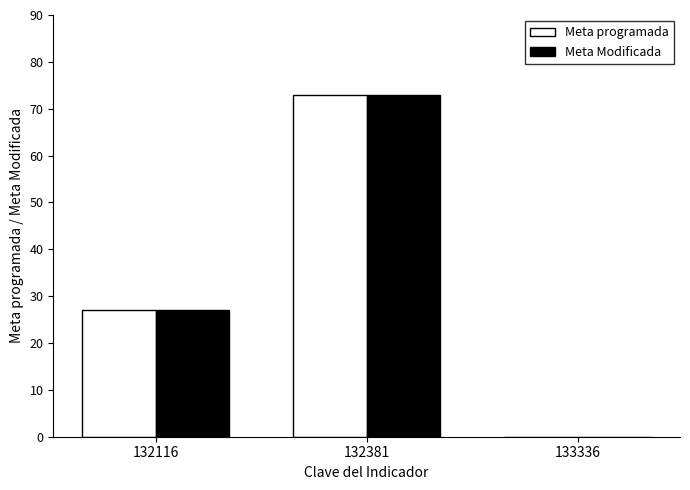

Reading right to left, extract all data points from this chart.

Meta programada: 0.0	73.0	27.0
Meta Modificada: 0.0	73.0	27.0